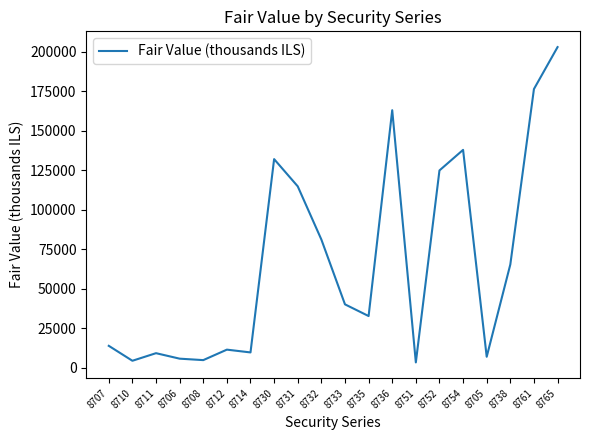

What is the approximate value at 8731?

114739.9